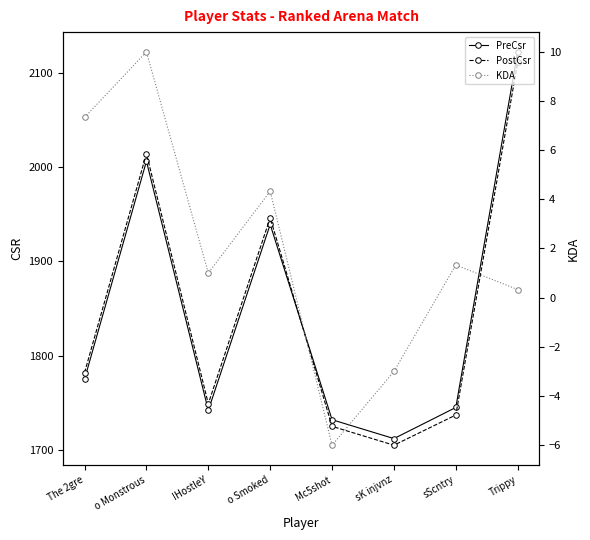

At which category is the sum across all series the highest?

Trippy